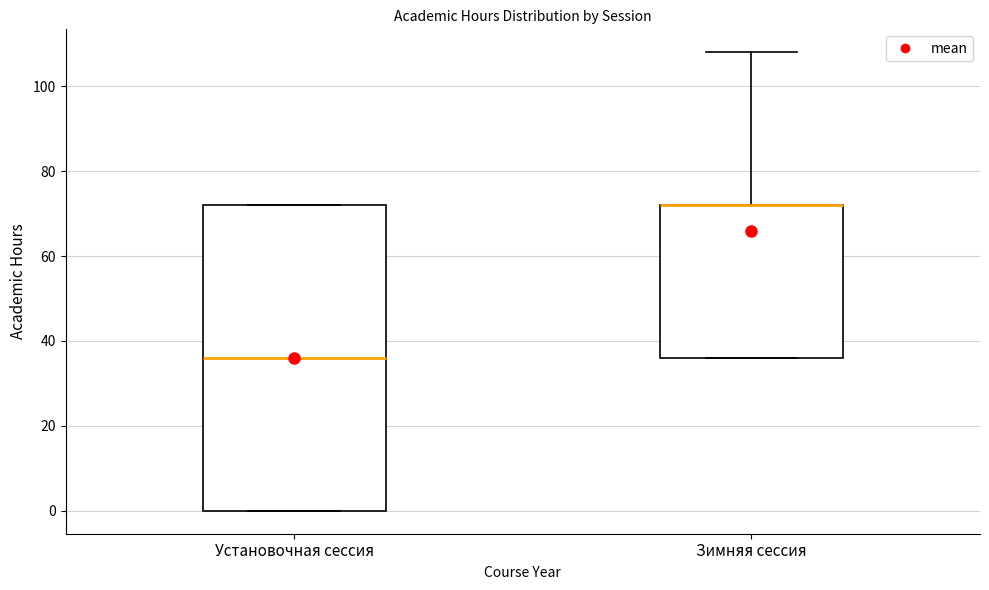

Where is the upper edge of the box for Установочная сессия on the y-axis? The values are not printed on the chart, so give them approximately, as read against the axis.

72